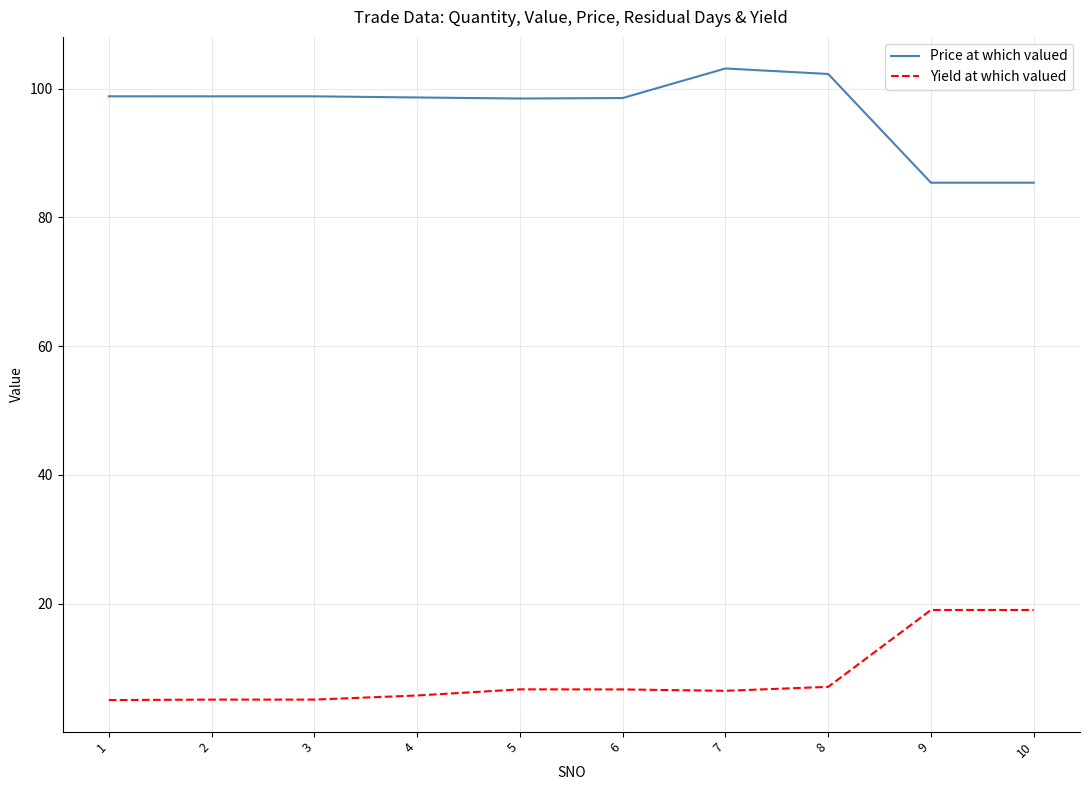

What is the spread (max minus min) of values at 6?

91.9